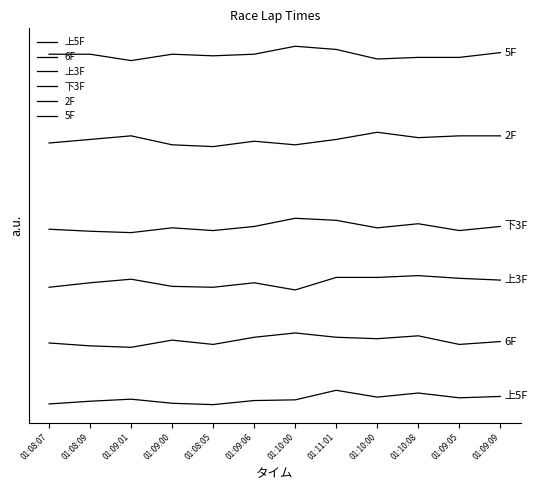

At which category is the sum across all series the highest?

01:11:01